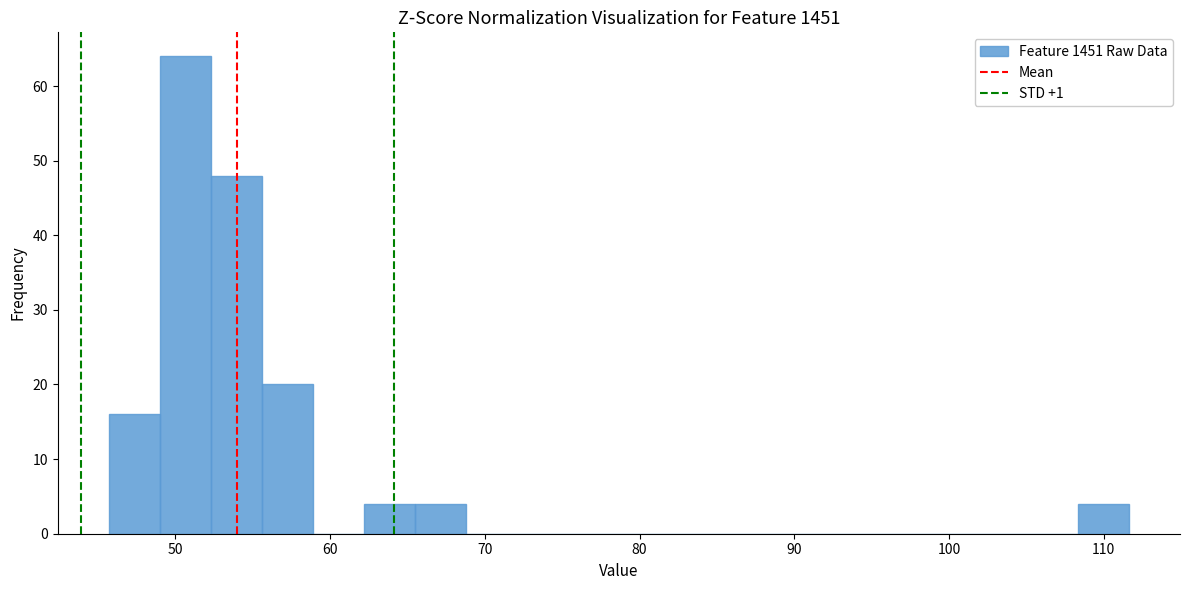

Read against the x-axis, roughly where is the centre of the tallest bar?

51